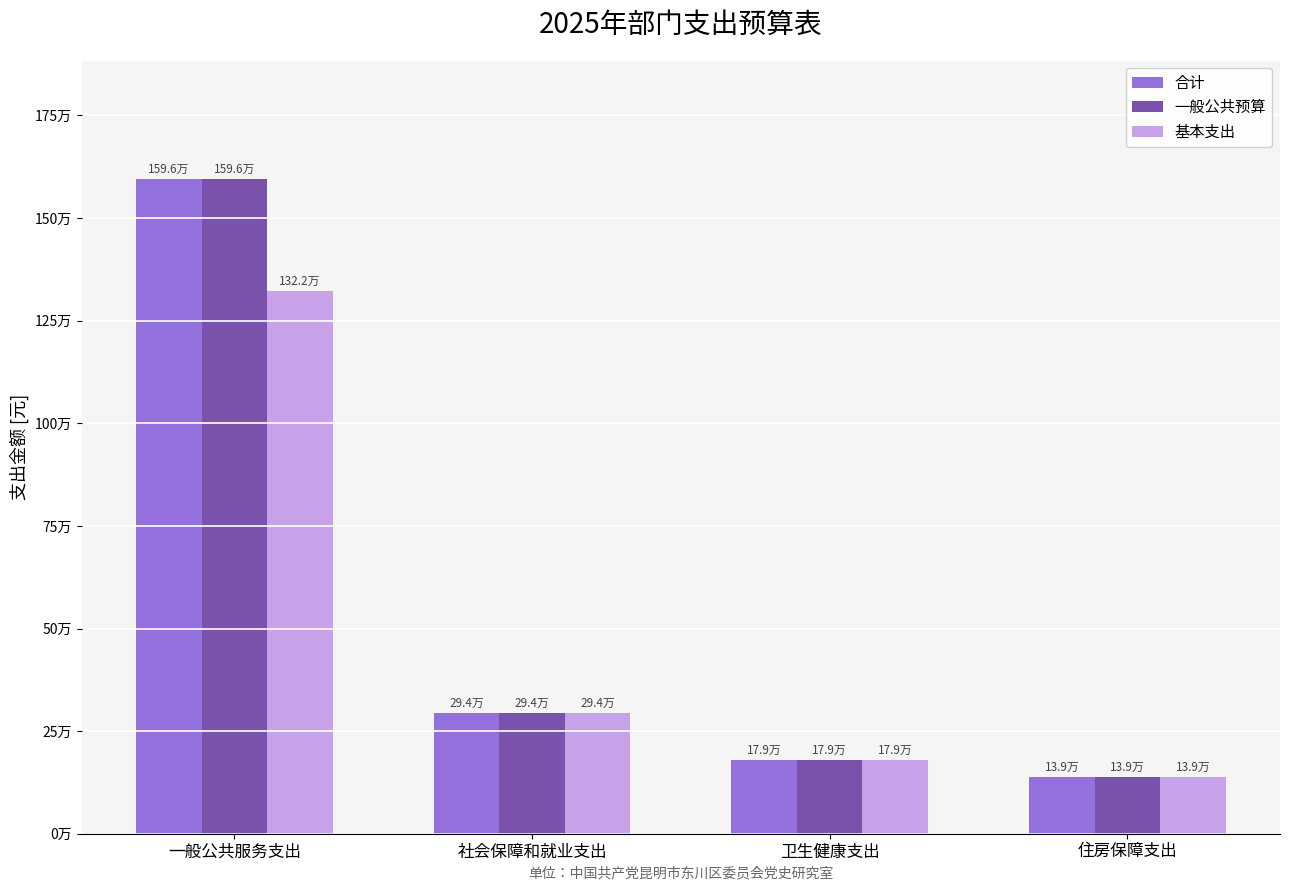

Does the chart contain any negative values?

No